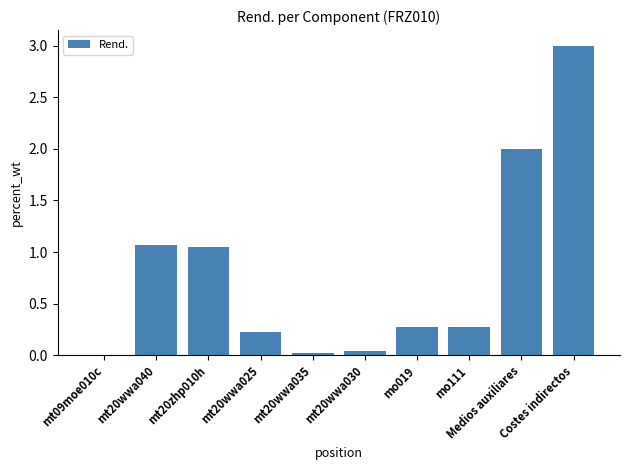

What is the sum of all values?

8.0